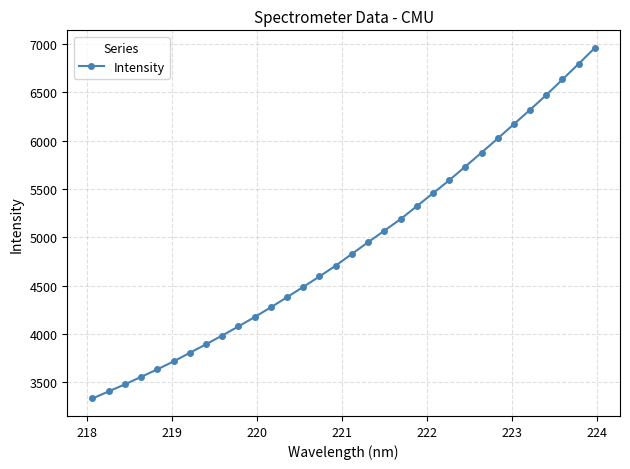

What is the sum of all values?

156879.4